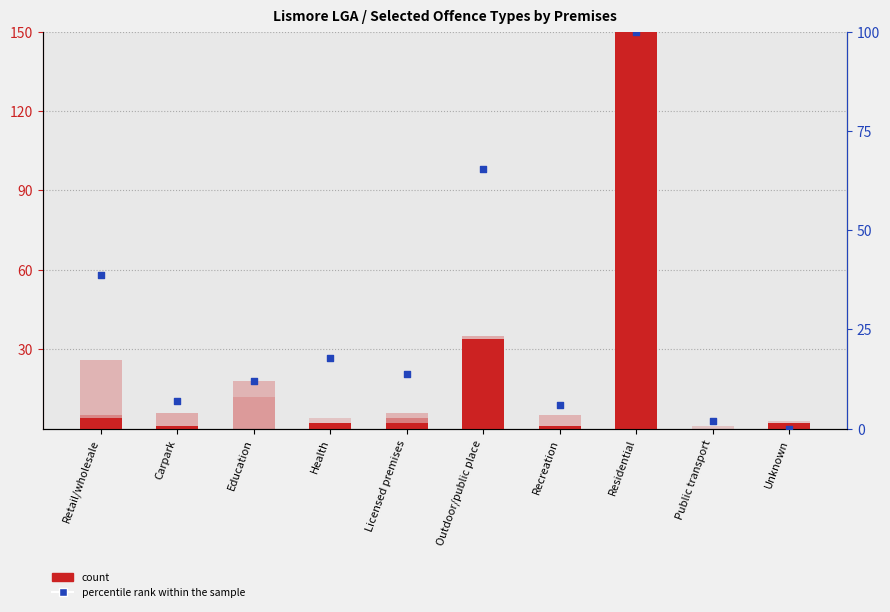

At how many categories does at least one series exceed 164?

1